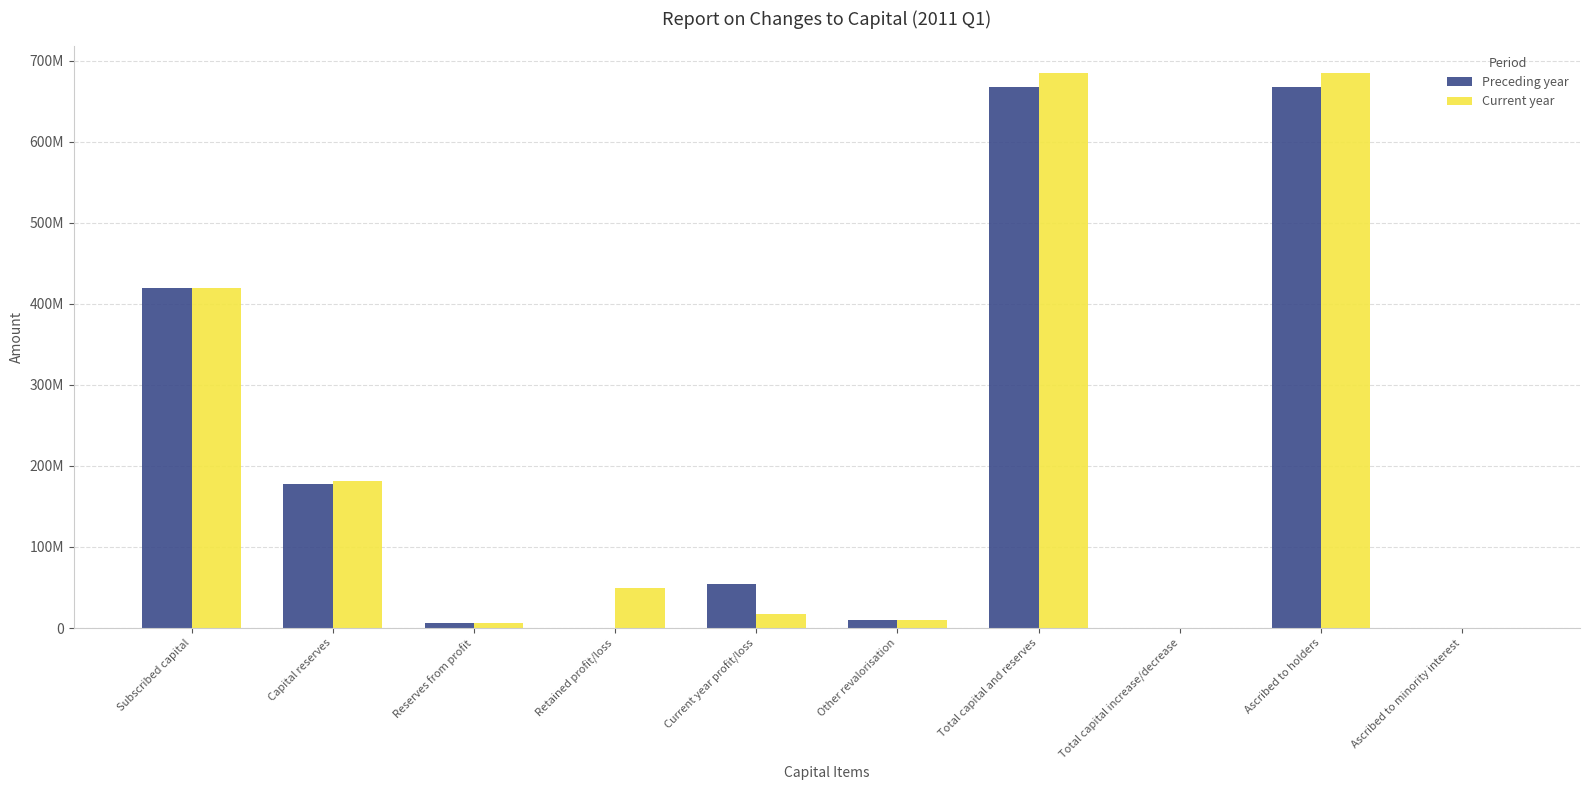

Which label corresponds to the smallest value in the chart?

Retained profit/loss